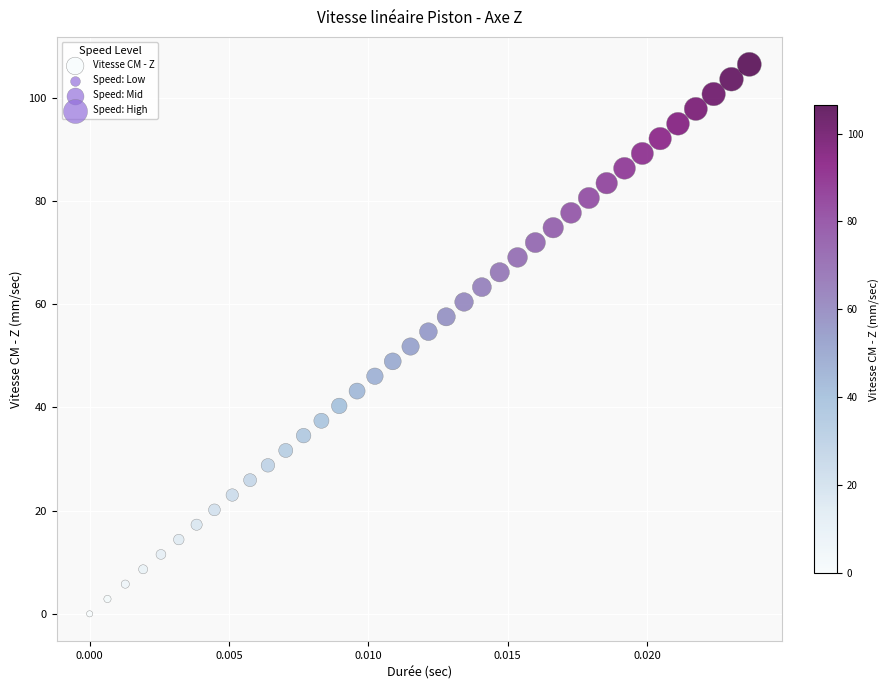

What is the range of Y values (max minus min)?

106.5